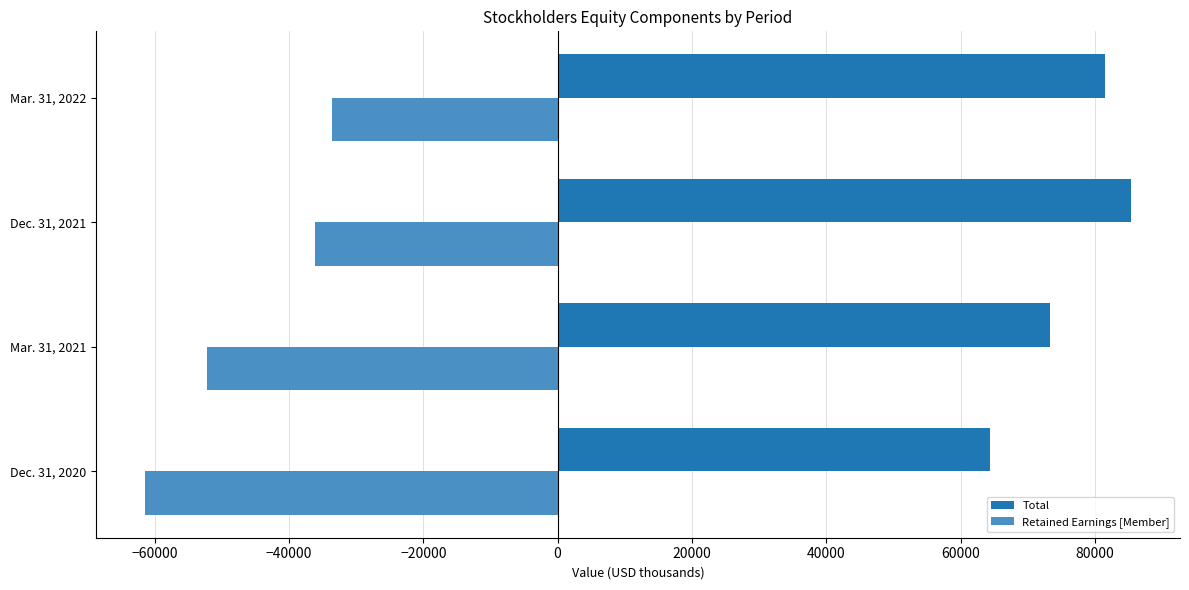

At which label is Retained Earnings [Member] closest to -47497?

Mar. 31, 2021